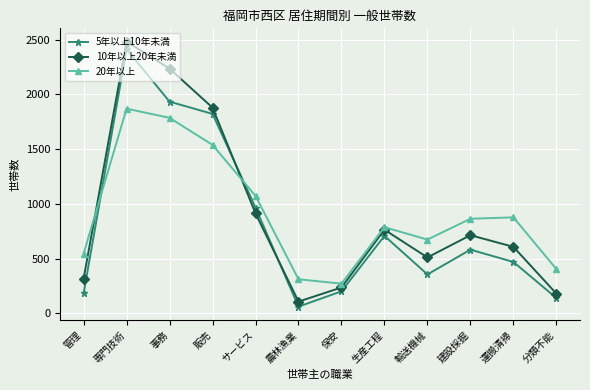

What is the total value across all series at 建設採掘?

2160